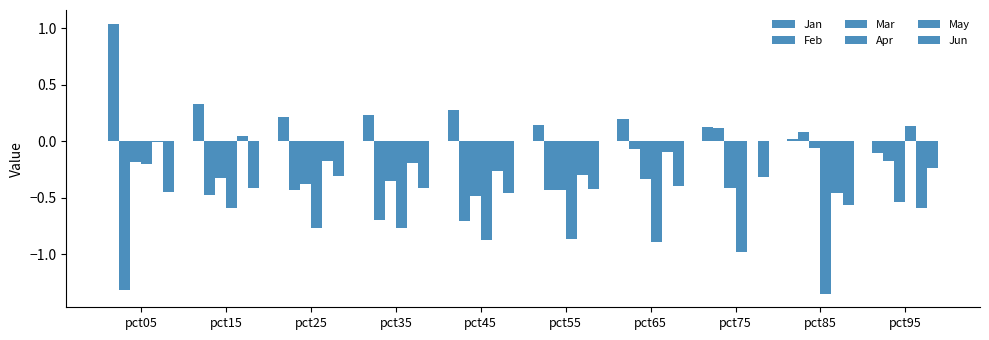

How many categories are shown in the chart?

10